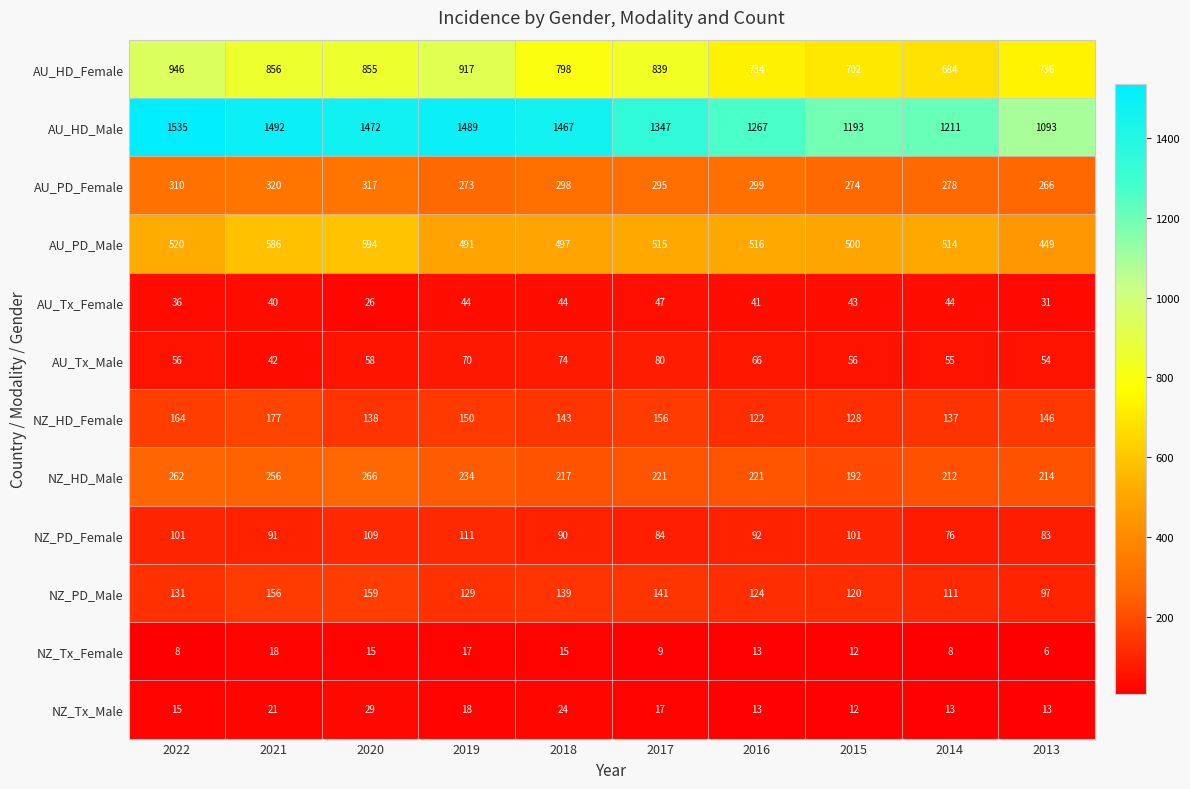

Rank the series by their maximum value, from highest to lowest.

AU_HD_Male, AU_HD_Female, AU_PD_Male, AU_PD_Female, NZ_HD_Male, NZ_HD_Female, NZ_PD_Male, NZ_PD_Female, AU_Tx_Male, AU_Tx_Female, NZ_Tx_Male, NZ_Tx_Female